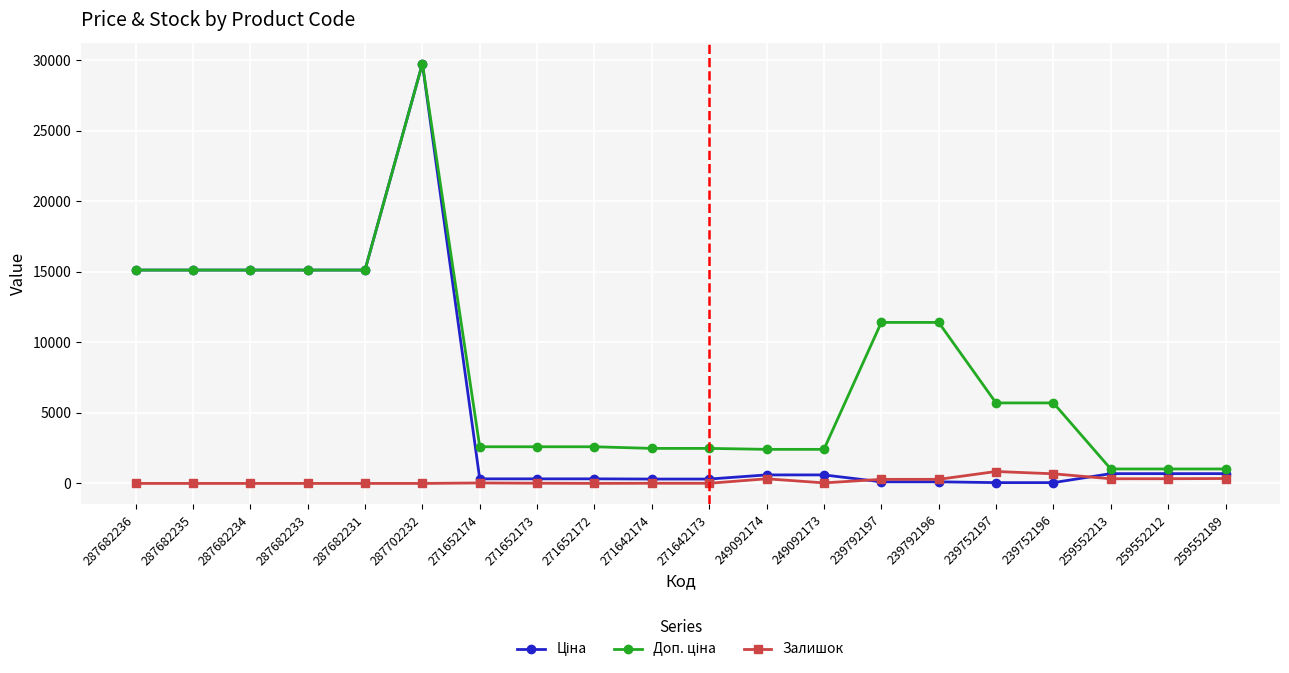

What is the total value across all series at 287702232?

59494.5